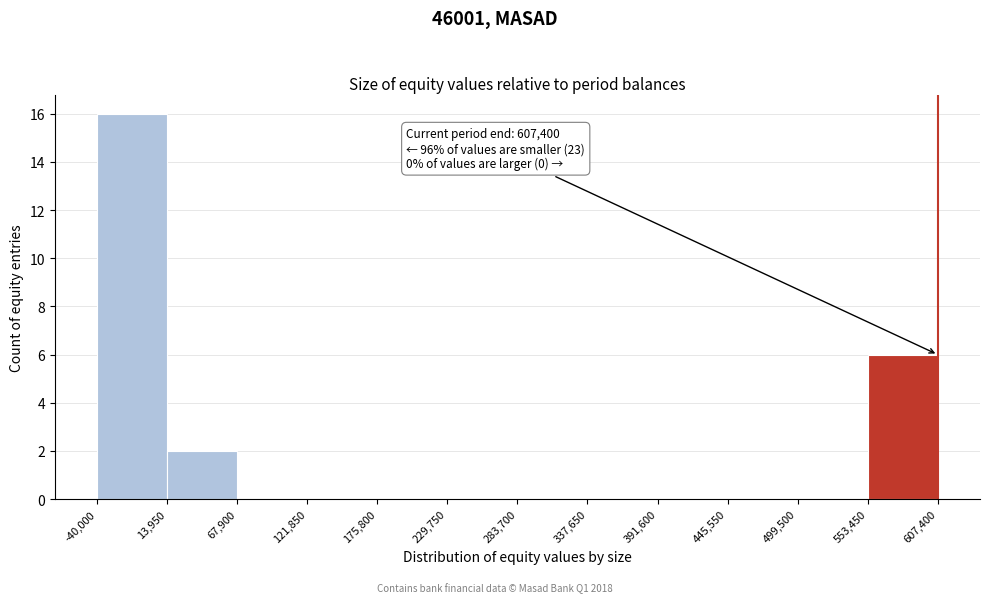

Which range on the x-axis has the tallest bar?

-40,000 to 13,950